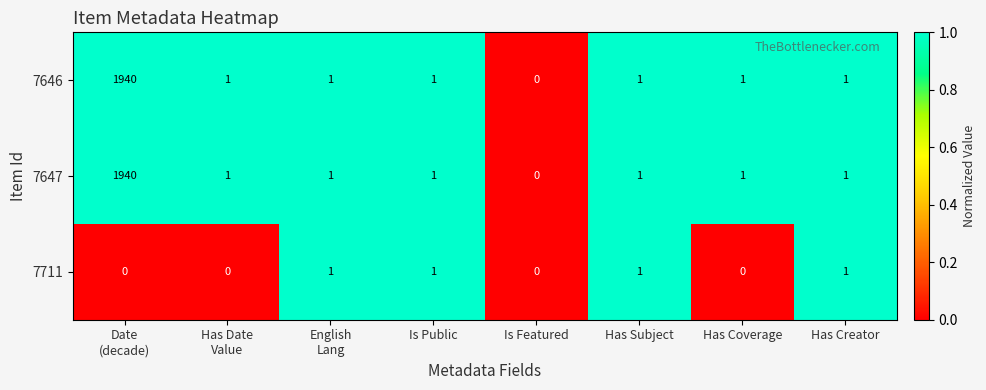

What is the difference between the highest and lowest values at Date
(decade)?

1940